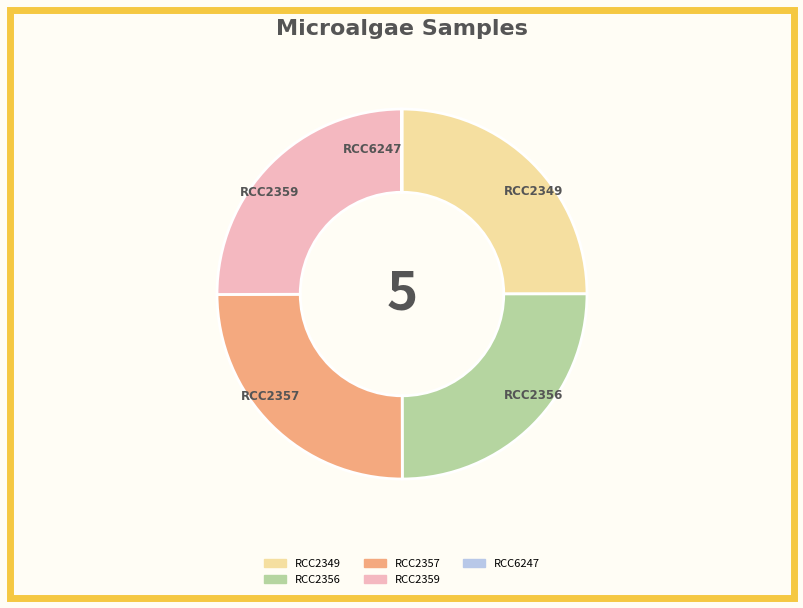

Does any single category account for the majority?

No